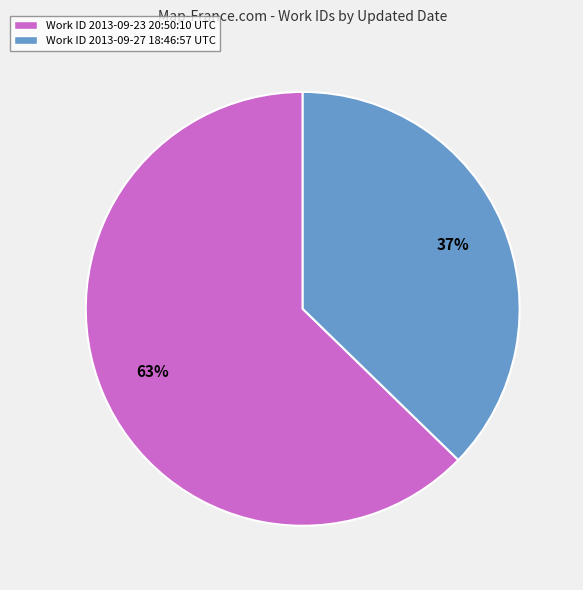

To the nearest percent, what percentage of the pie is Work ID 2013-09-23 20:50:10 UTC?

63%